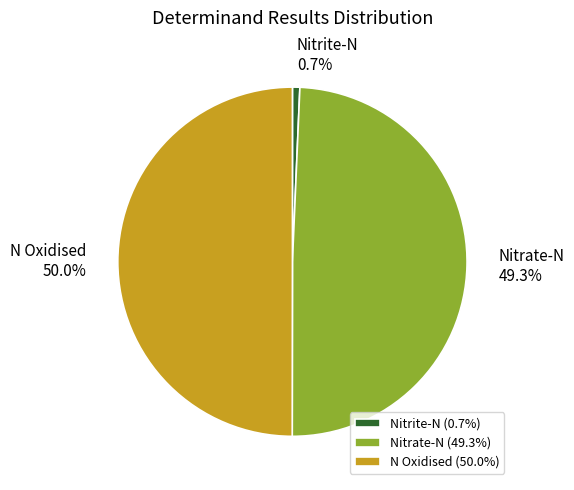

Which slice is the smallest?

Nitrite-N